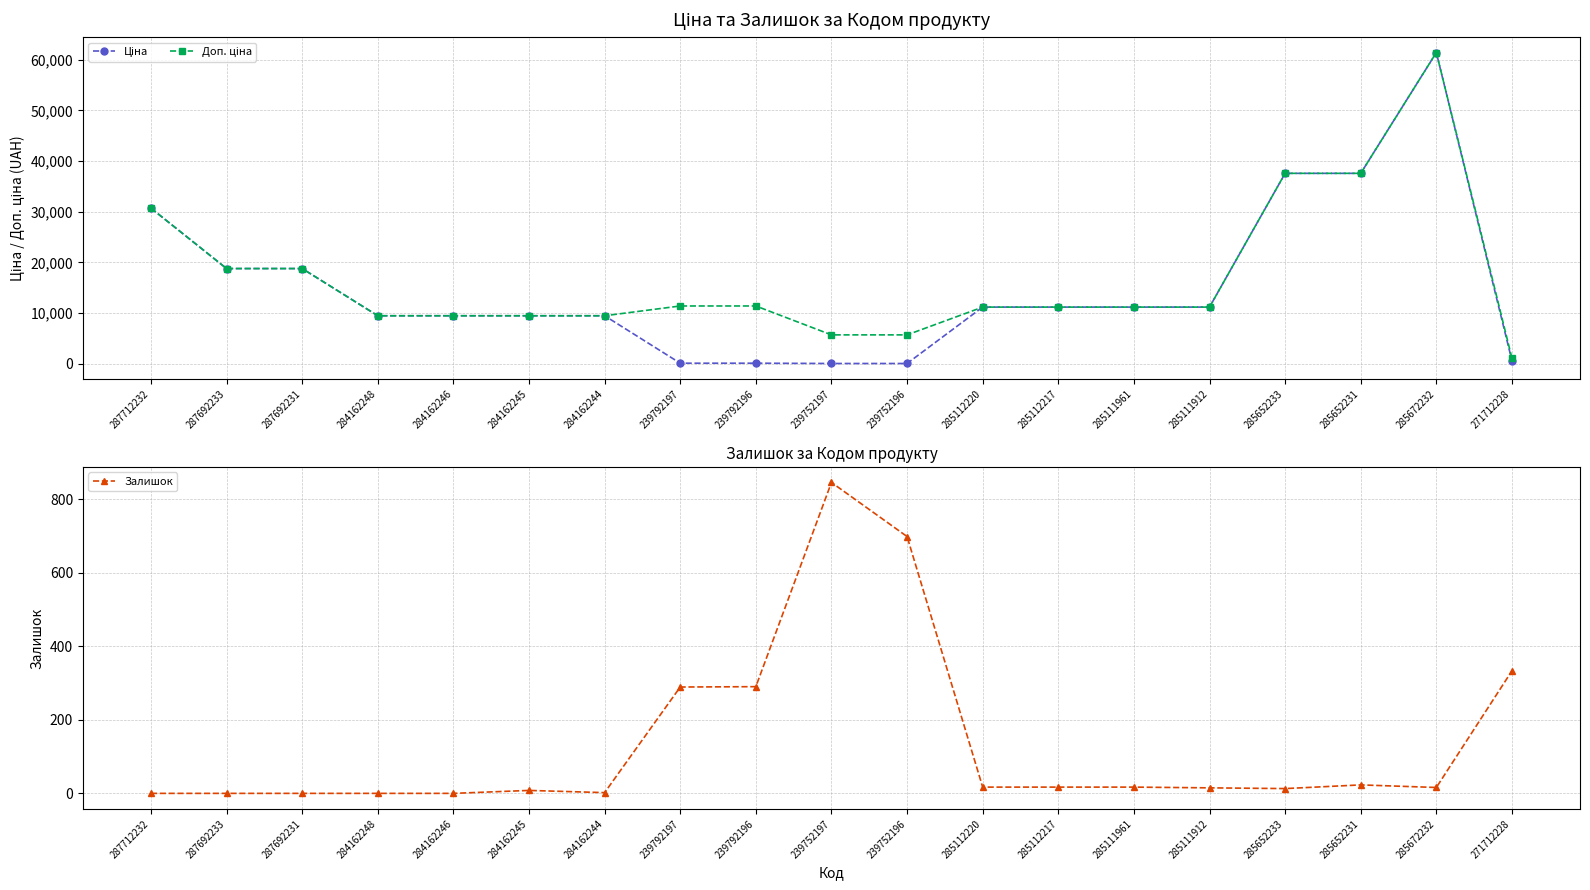

True or false: Залишок and Доп. ціна intersect in this chart.

False